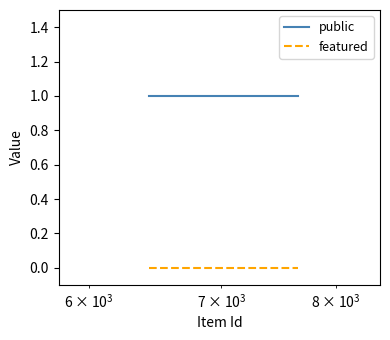

True or false: featured and public intersect in this chart.

False